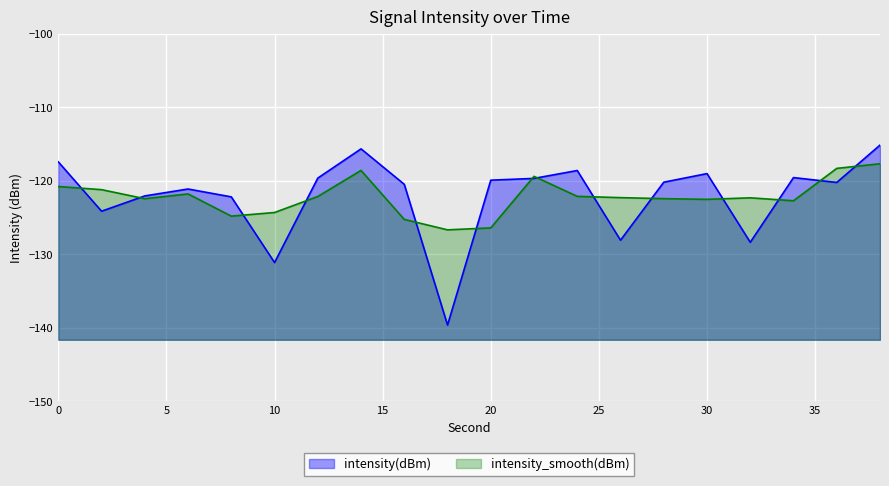

True or false: the data shows -75.7 at 24.

False